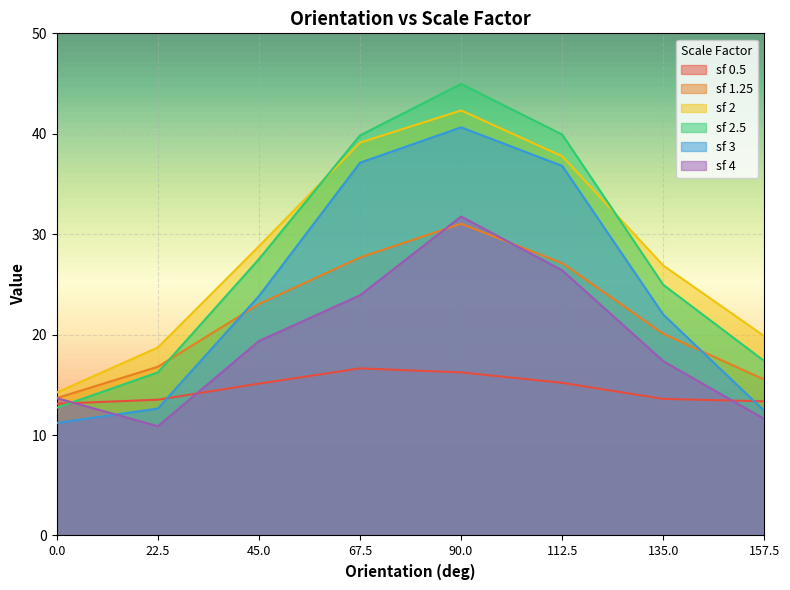

At which category is the sum across all series the highest?

90.0